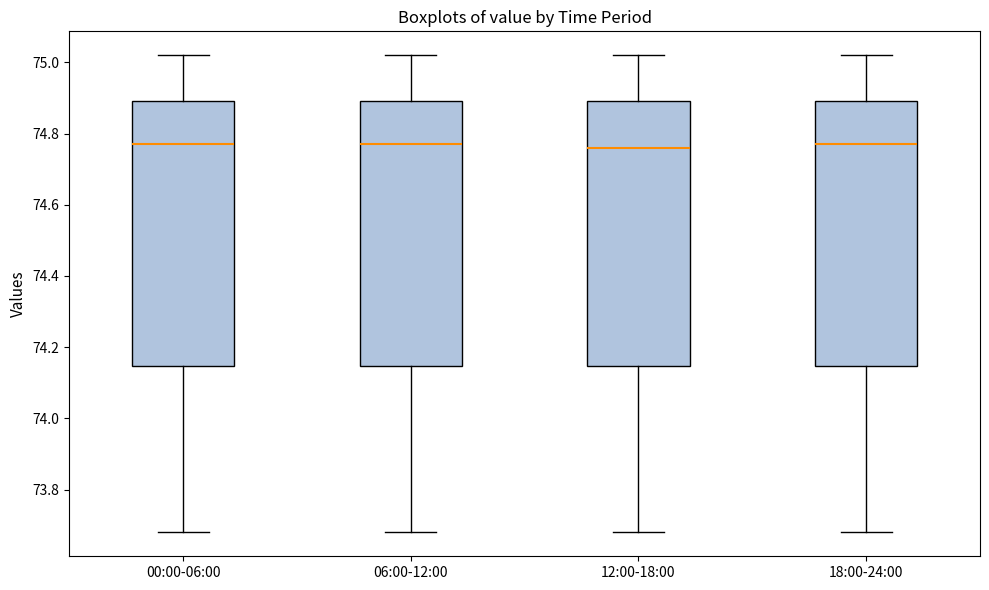

Reading left to right, read every box against the y-axis: the position of its median line, the range the box covers, and the ends of its whiskers. The values are not printed on the chart, so give them approximately, as read against the axis.

00:00-06:00: median 74.78, box 74.14 to 74.90, whiskers 73.68 to 75.02
06:00-12:00: median 74.78, box 74.14 to 74.90, whiskers 73.68 to 75.02
12:00-18:00: median 74.76, box 74.14 to 74.90, whiskers 73.68 to 75.02
18:00-24:00: median 74.78, box 74.14 to 74.90, whiskers 73.68 to 75.02